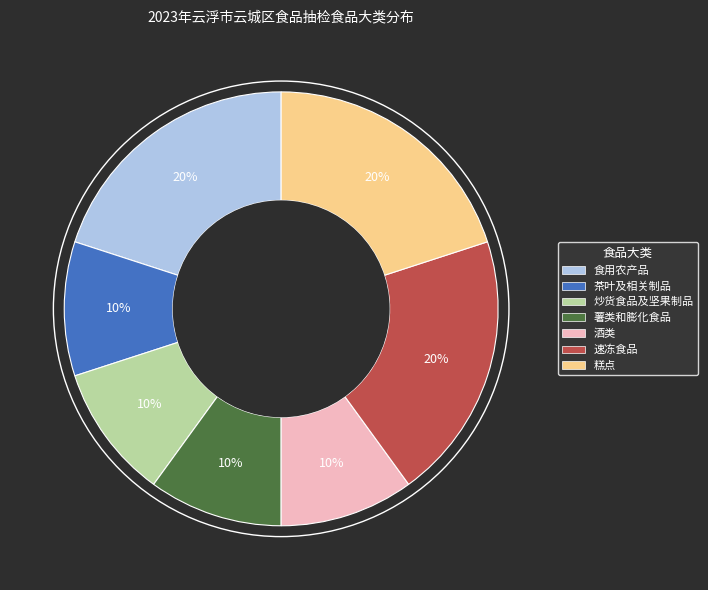

How many segments does this pie chart have?

7